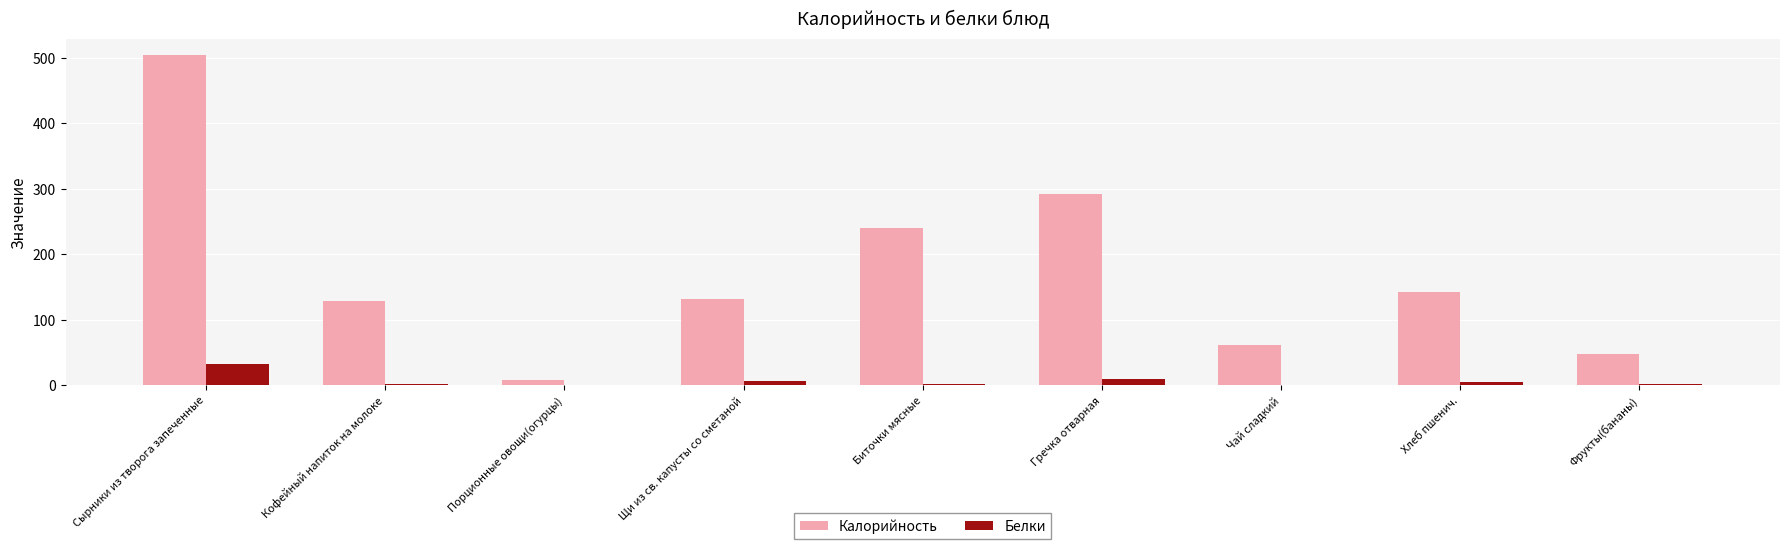

The Калорийность series shows 48 at Фрукты(бананы). True or false?

True